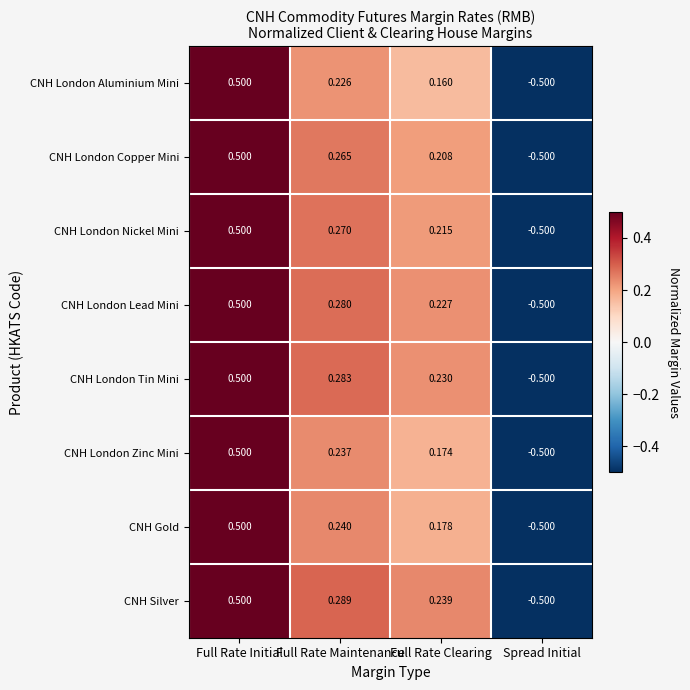

At which label does CNH London Aluminium Mini reach its peak?

Full Rate Initial